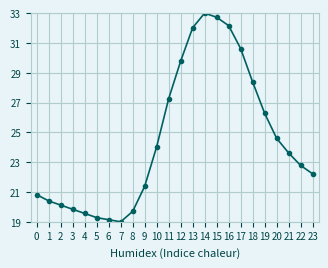

How many lines are shown in the chart?

1